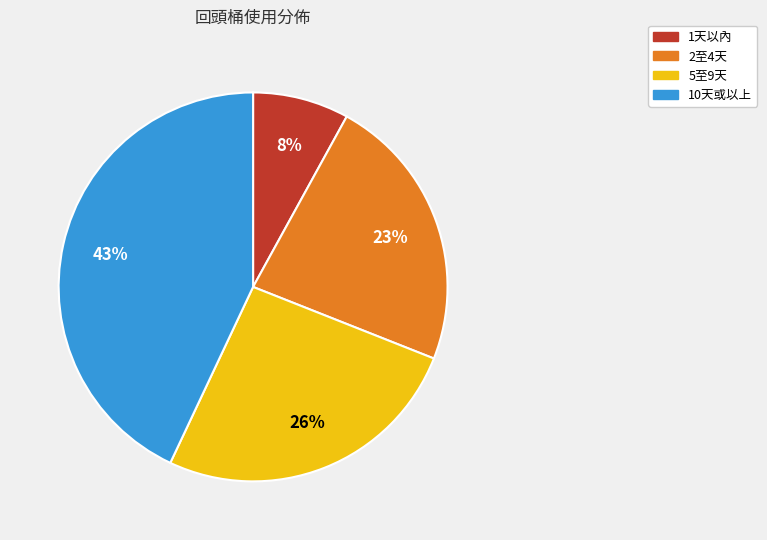

How many slices are in this pie chart?

4